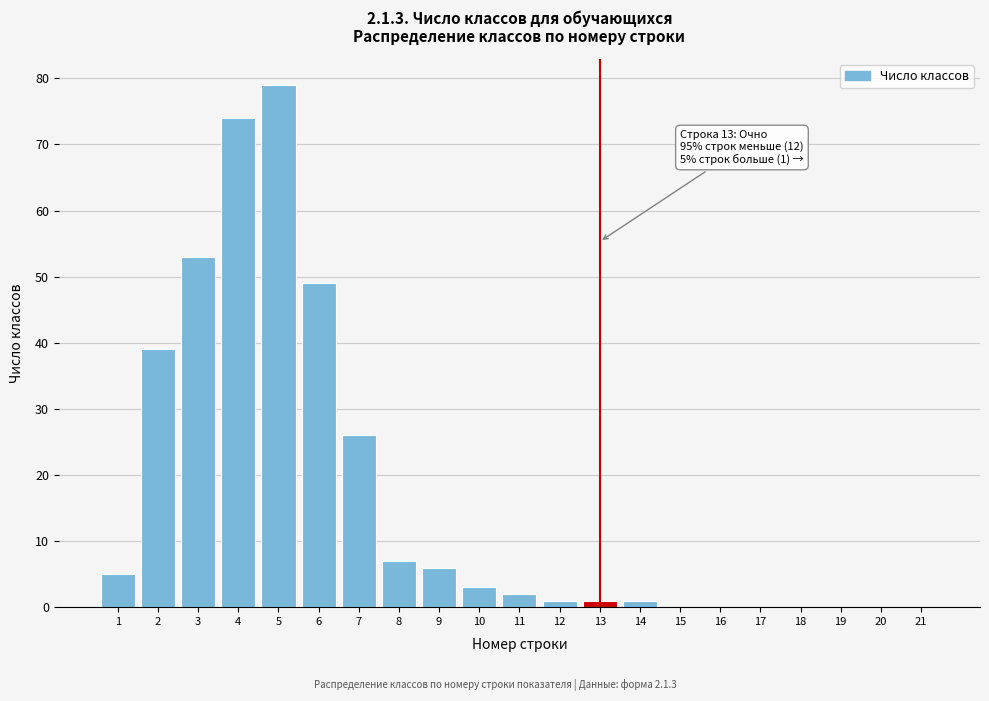

Reading left to right, list all the values displayed in this chart.

1=5	2=39	3=53	4=74	5=79	6=49	7=26	8=7	9=6	10=3	11=2	12=1	13=1	14=1	15=0	16=0	17=0	18=0	19=0	20=0	21=0